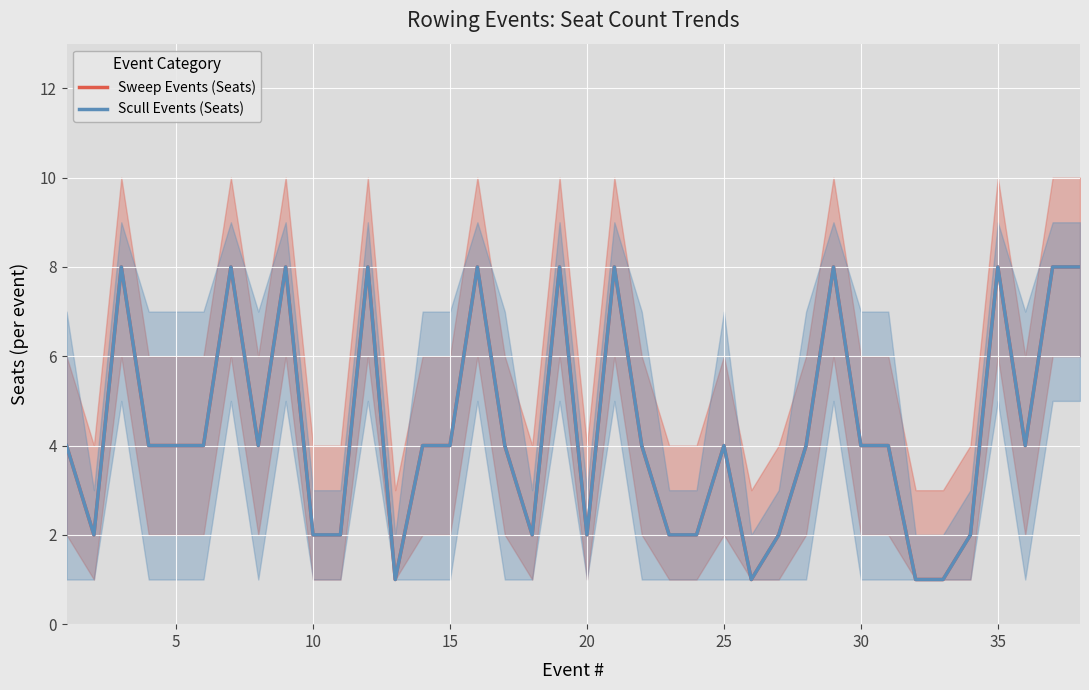

What is the total value across all series at 25?

8